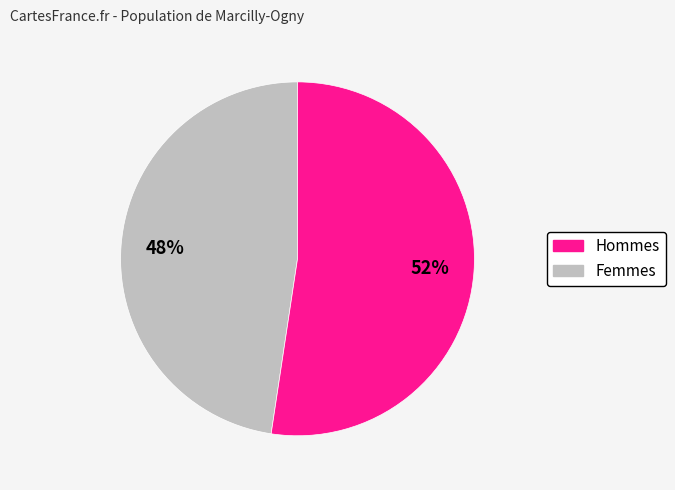

Is there a majority slice in this chart?

Yes